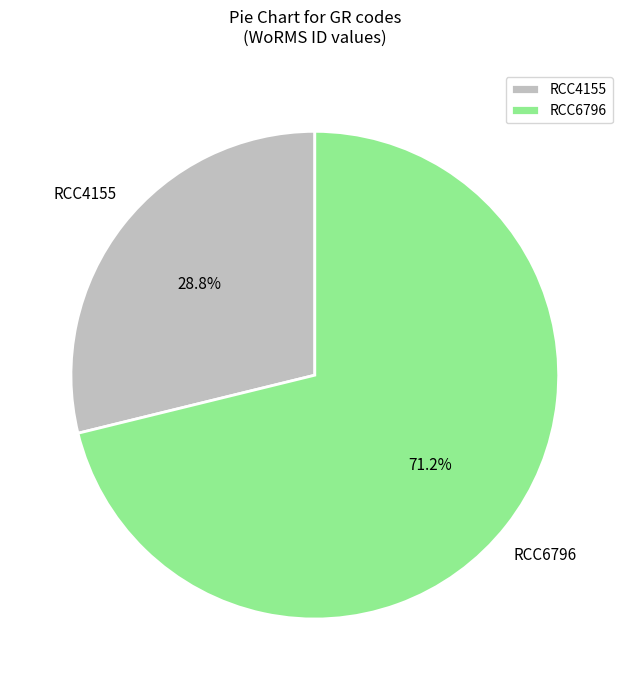

Is there a majority slice in this chart?

Yes